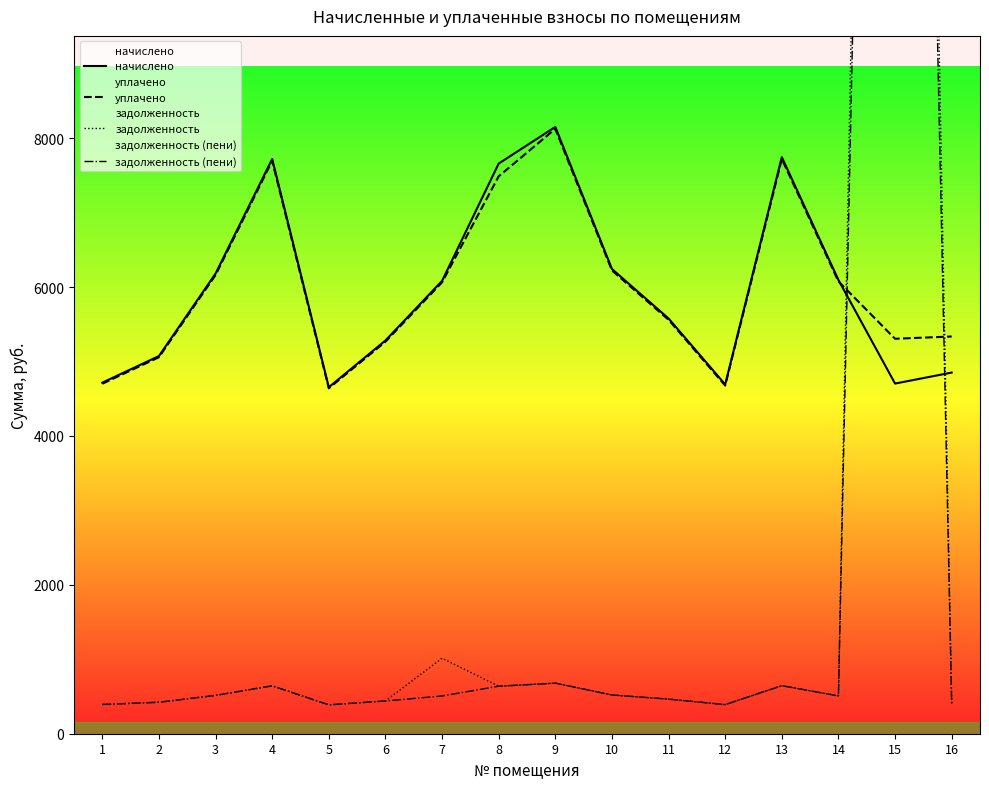

Read the начислено value at 16.

4850.9